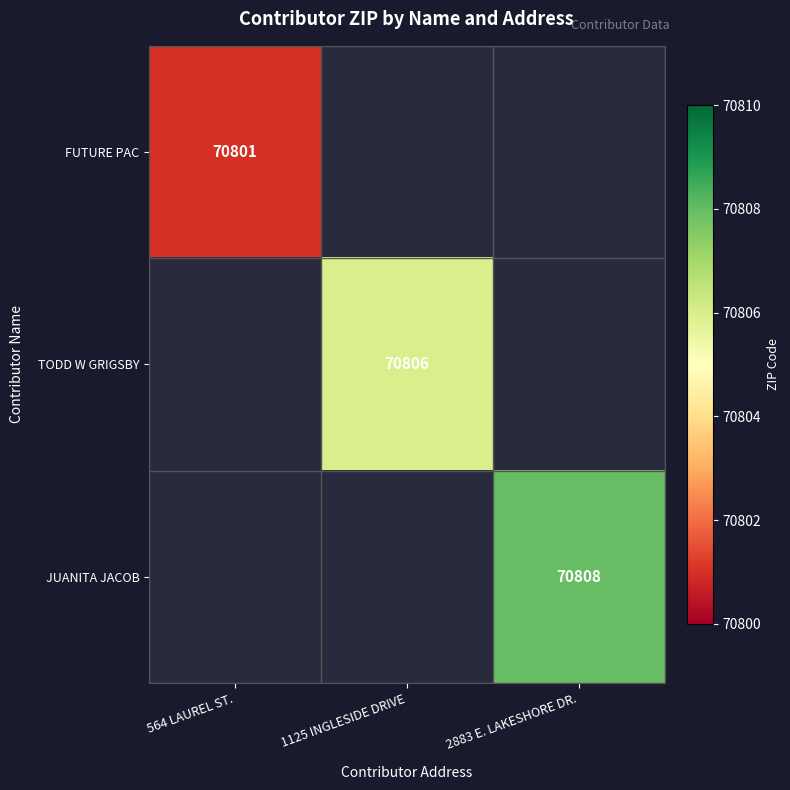

The value of FUTURE PAC at 564 LAUREL ST. is 117949. True or false?

False